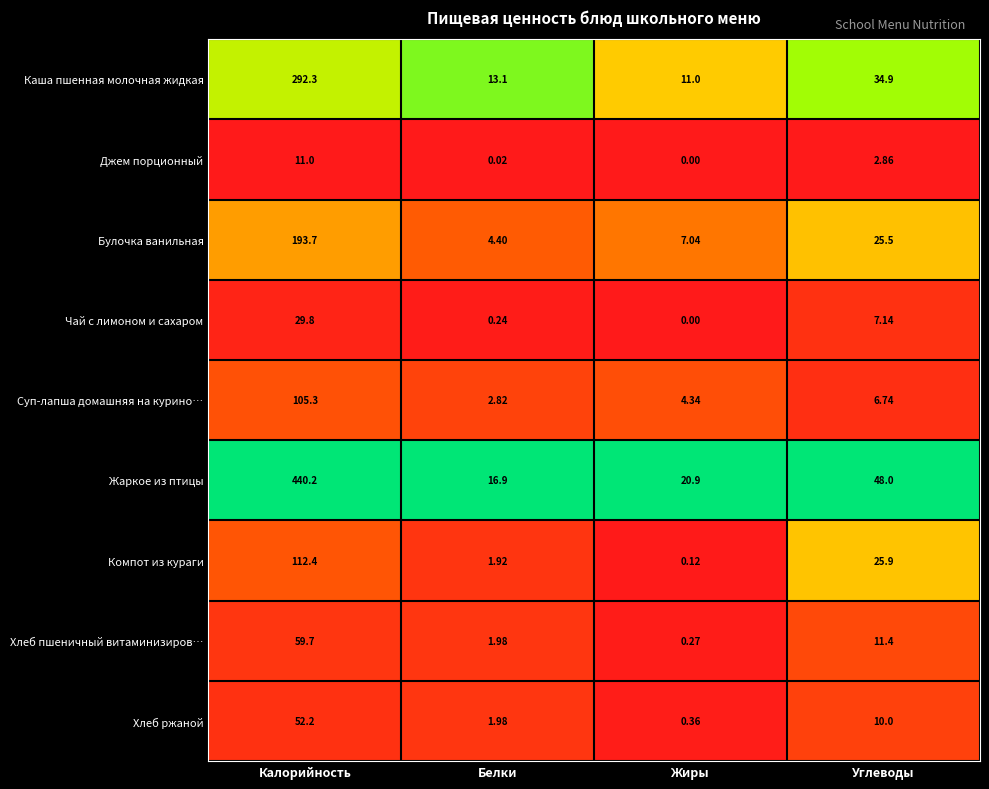

Which category has the lowest value in the Компот из кураги series?

Жиры